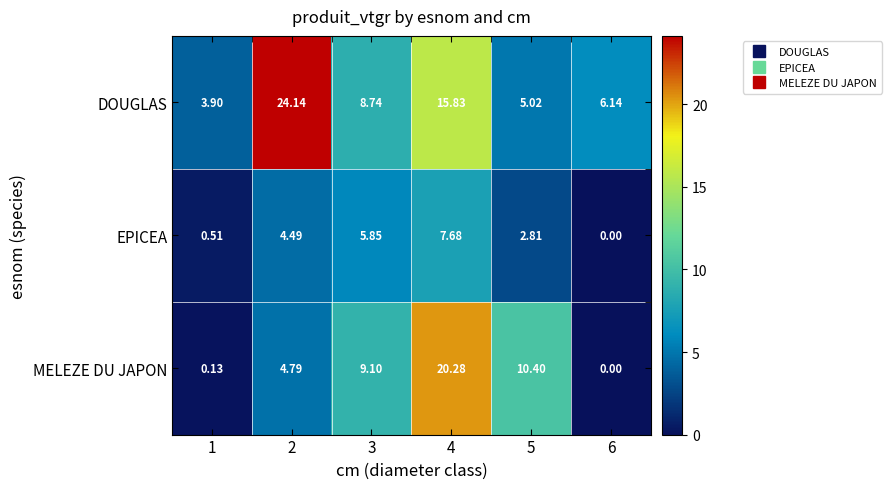

Which series has the widest spread of values?

MELEZE DU JAPON